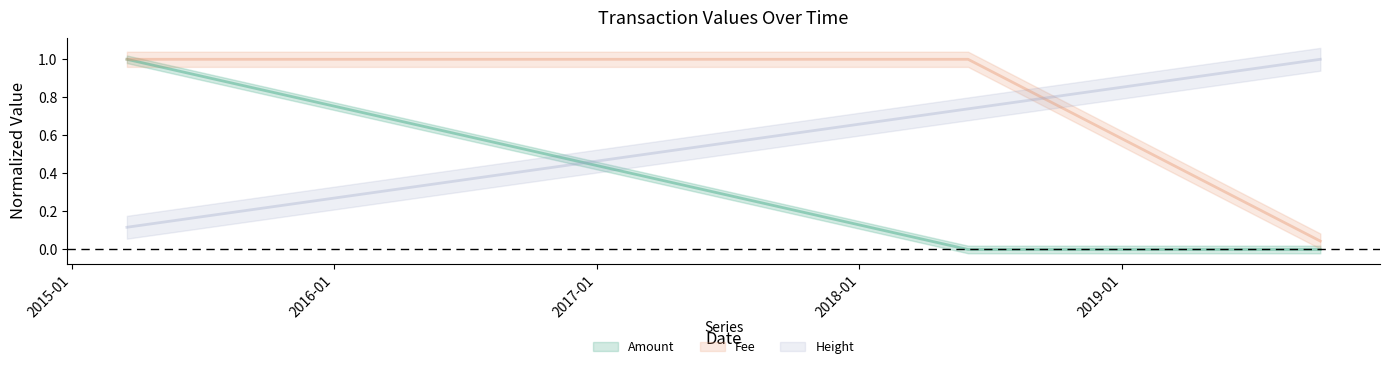

What is the average value of the Amount series?

0.3